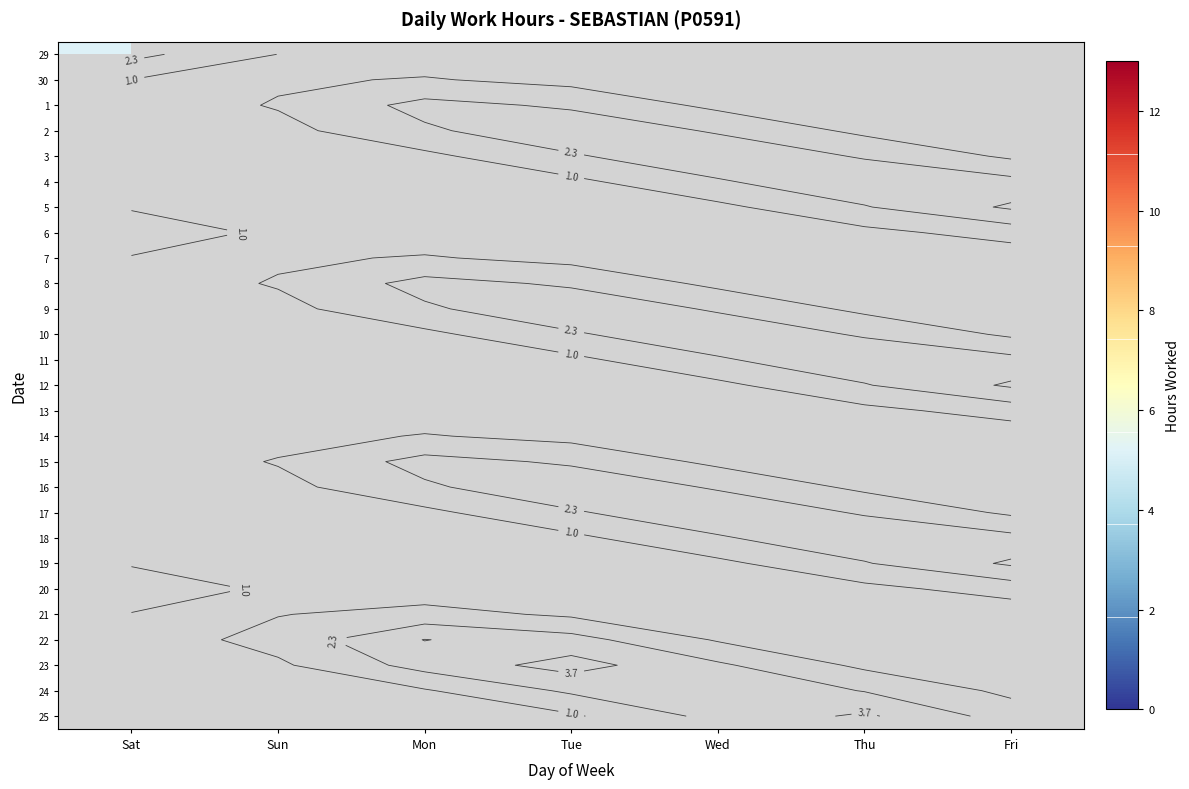

At how many categories does at least one series exceed 5?

6